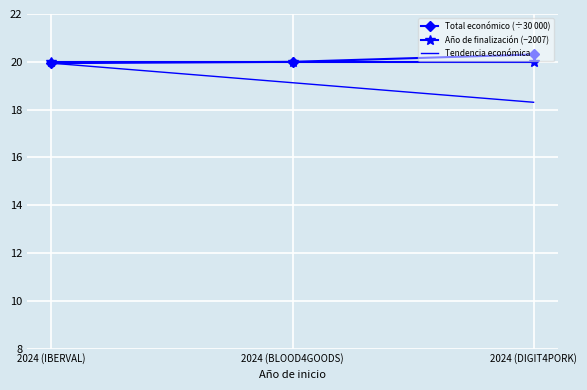

Which series has the widest spread of values?

Tendencia económica